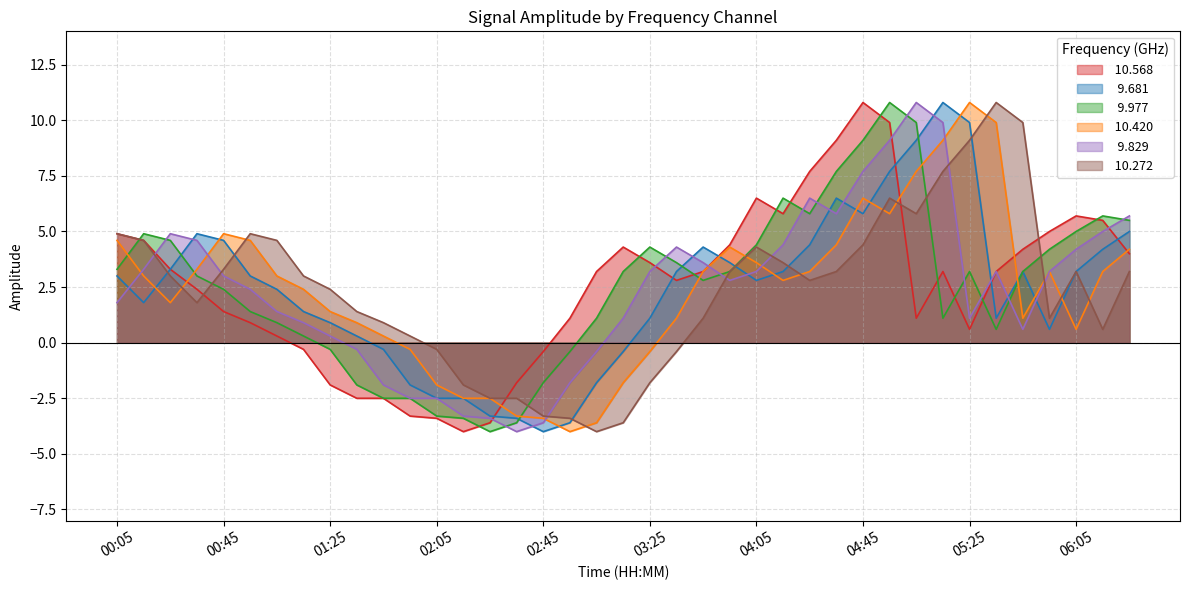

Where does the  10.568 series first go above 3?

00:05